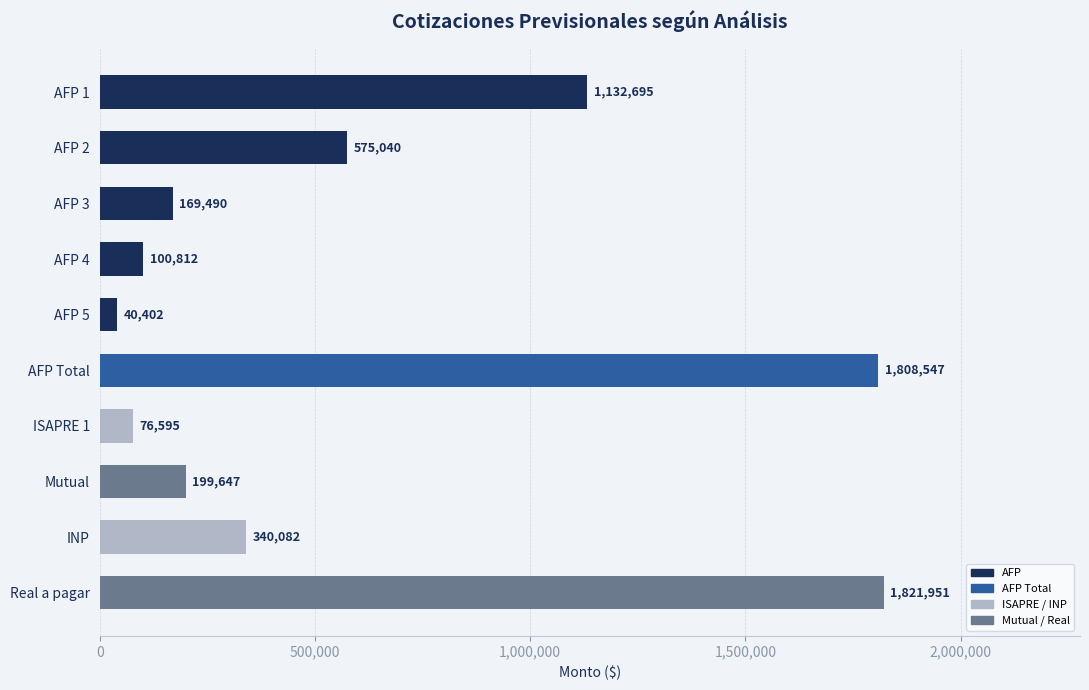

Count the number of data series in this chart.

1